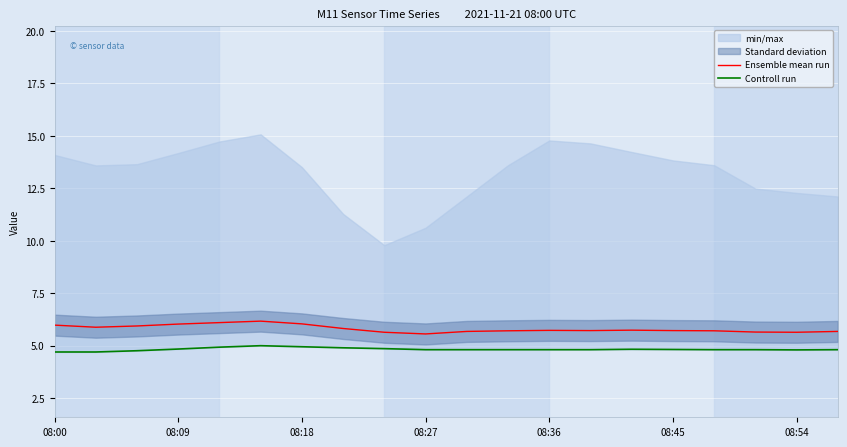

Is it true that Ensemble mean run equals 6.0 at 08:18?

True